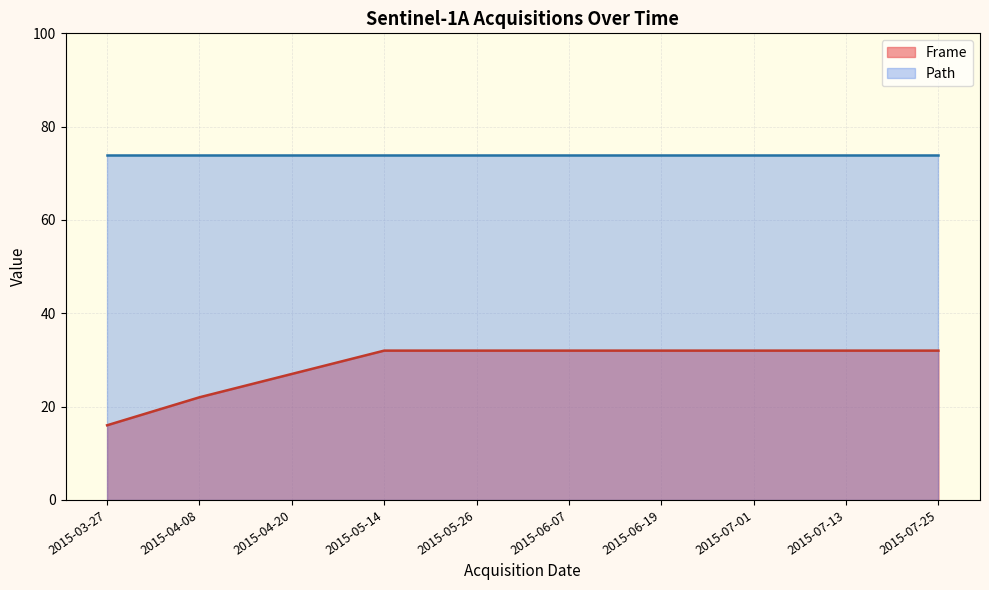

True or false: Frame has a value of 27 at 2015-04-20.

True